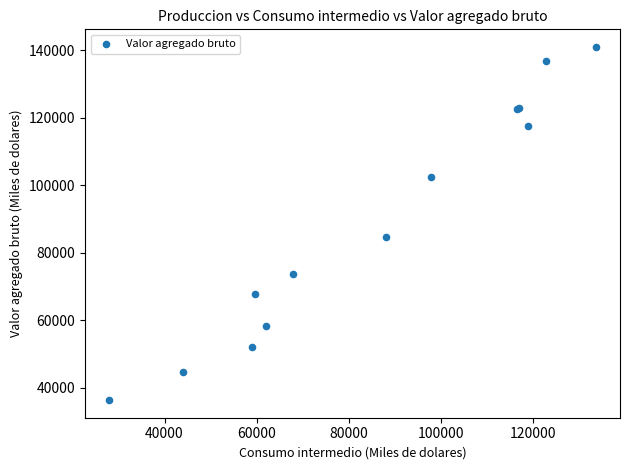

What Y value in the scatter plot is closest to 88679?

84623